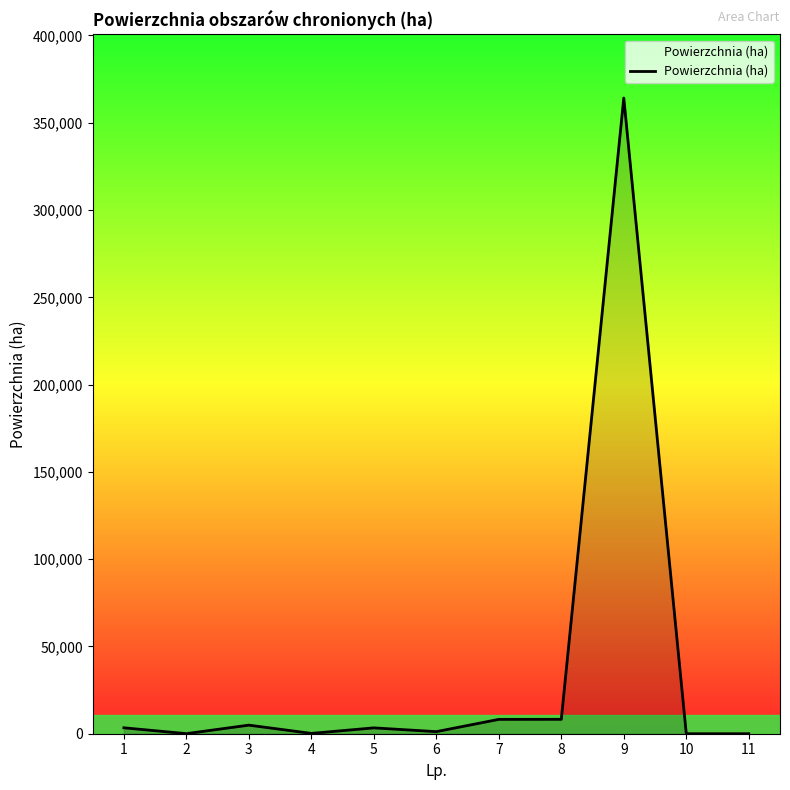

Between 8 and 3, which is larger?

8